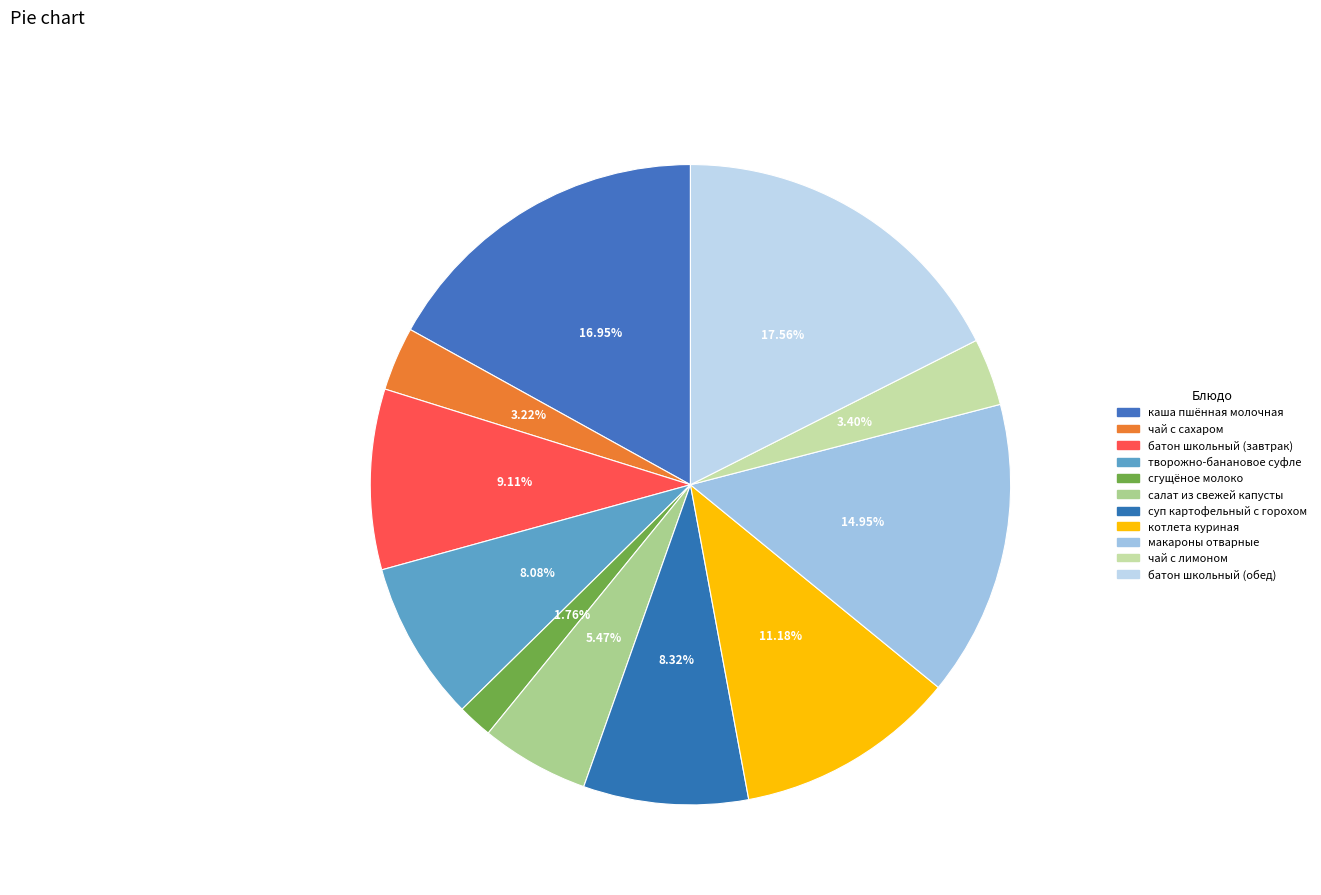

How many slices are in this pie chart?

11